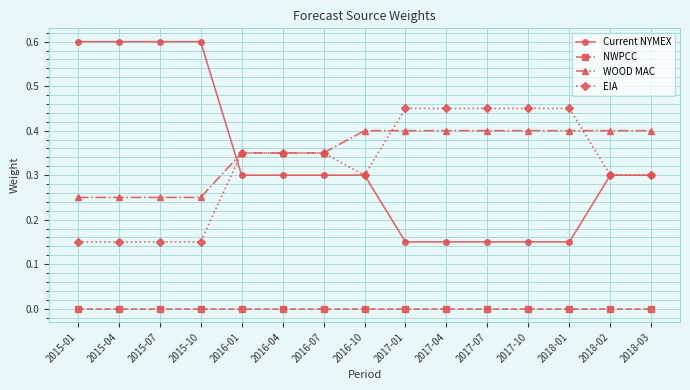

What is the approximate value of WOOD MAC at 2017-01?

0.4